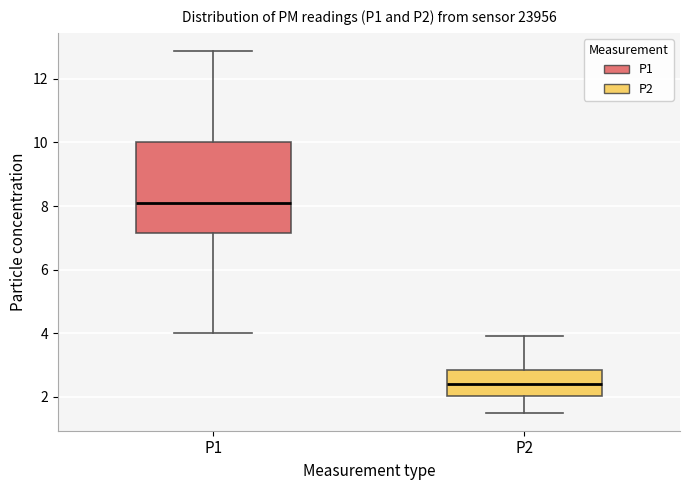

Where does the upper whisker of the box for P2 end on the y-axis? The values are not printed on the chart, so give them approximately, as read against the axis.

4.0